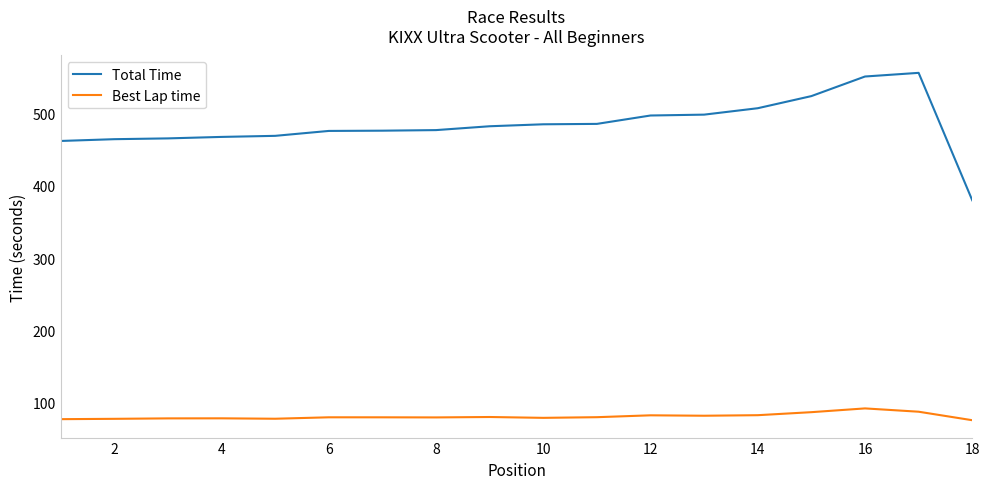

What is the greatest value displayed?

556.5